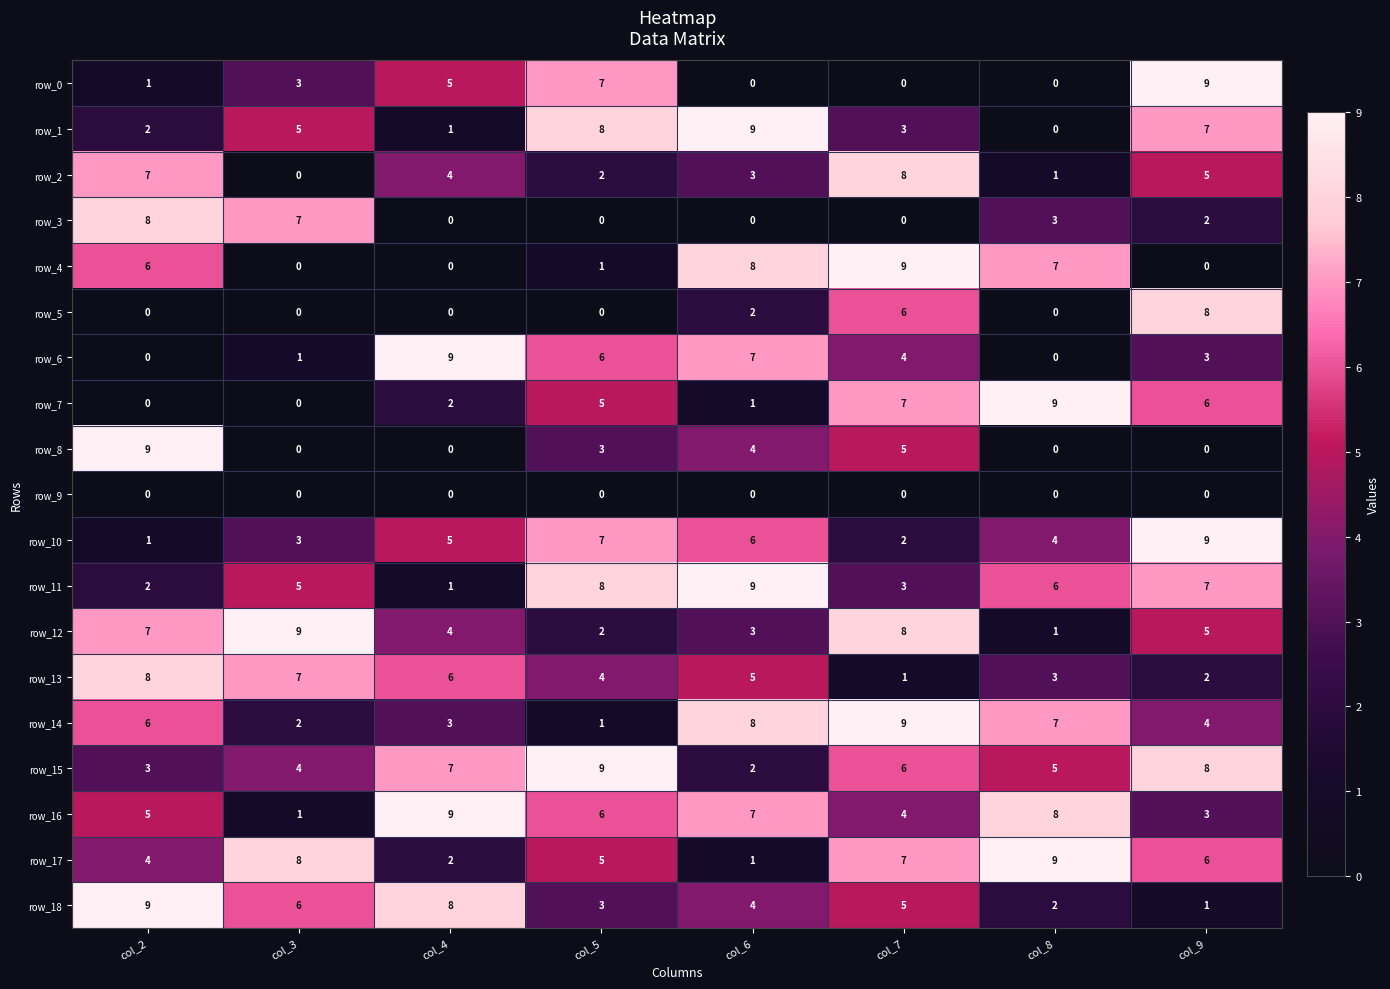

Rank the categories by row_11 value from highest to lowest.

col_6, col_5, col_9, col_8, col_3, col_7, col_2, col_4